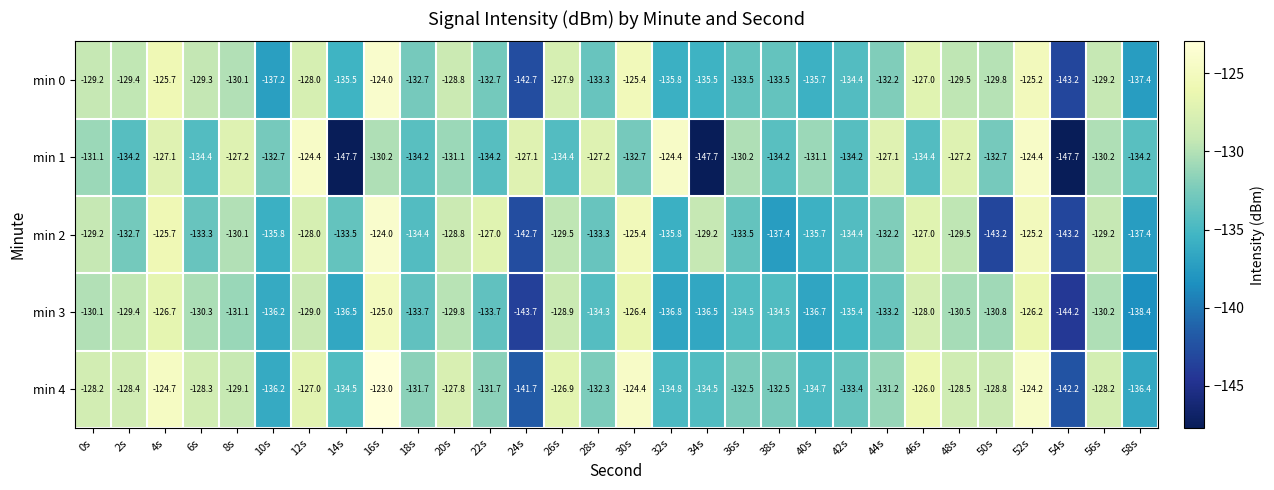

At which category is the sum across all series the highest?

52s